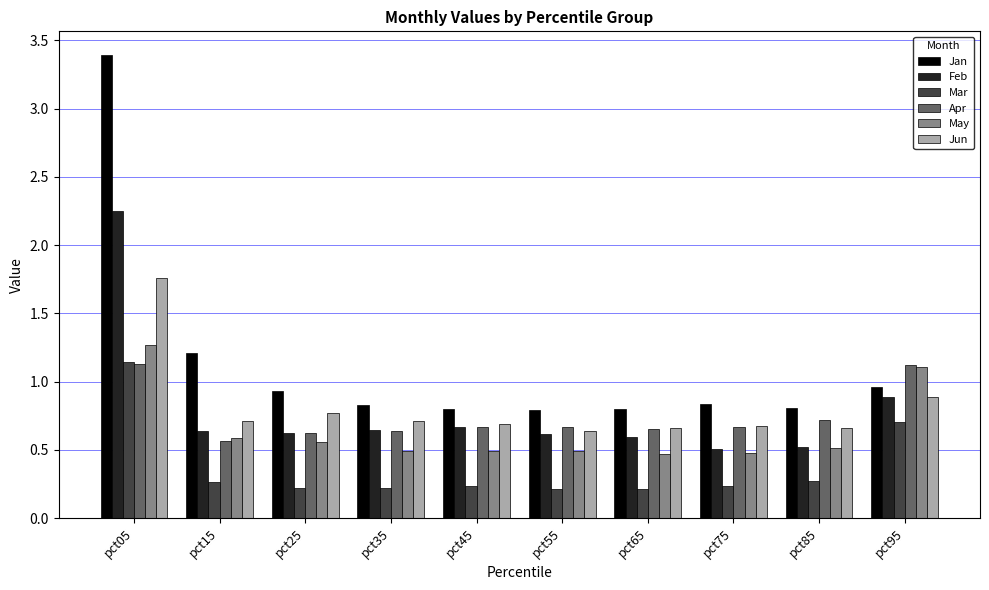

What is the difference between the highest and lowest values at pct05?

2.3